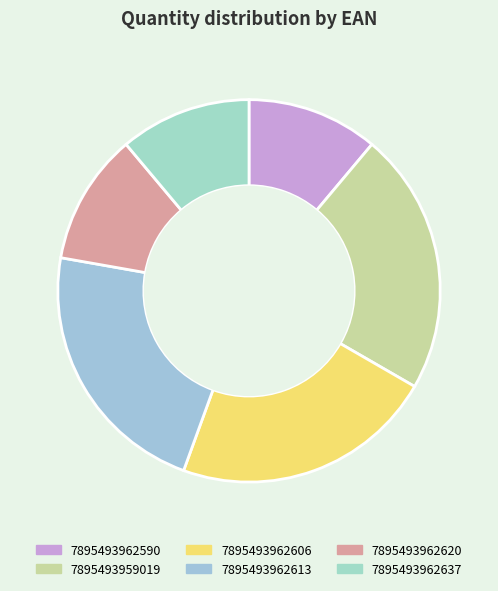

Is the sum of 7895493962613 and 7895493959019 greater than half?

No